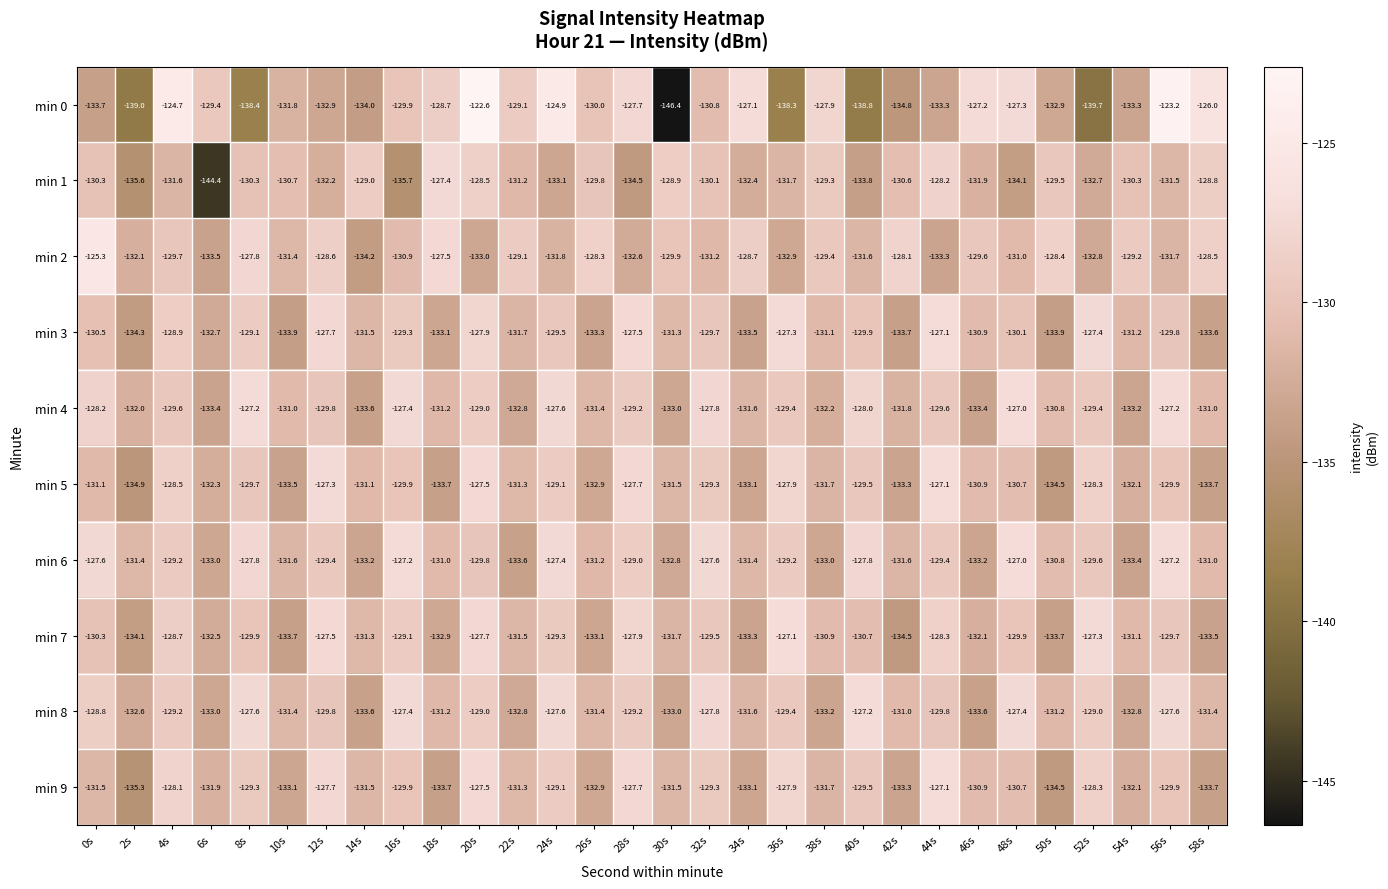

What is the minimum value shown in the chart?

-146.4